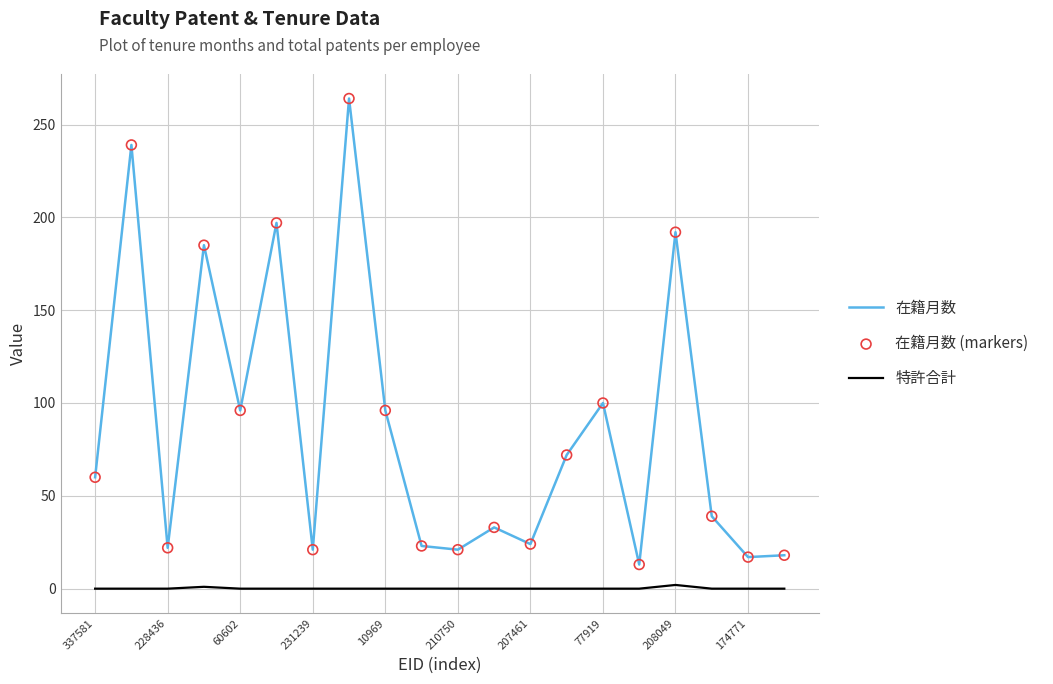

What is the minimum value for 在籍月数?

13